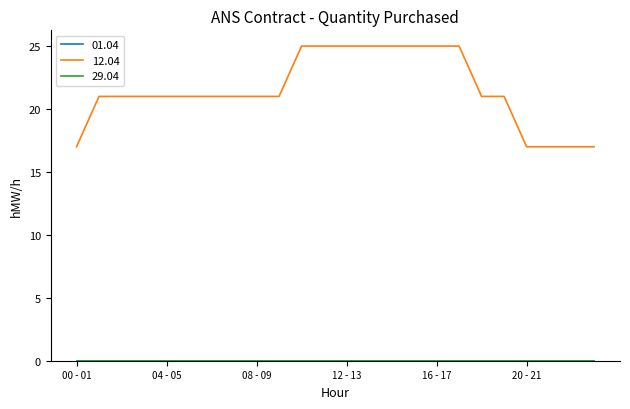

Does the chart have visible grid lines?

No